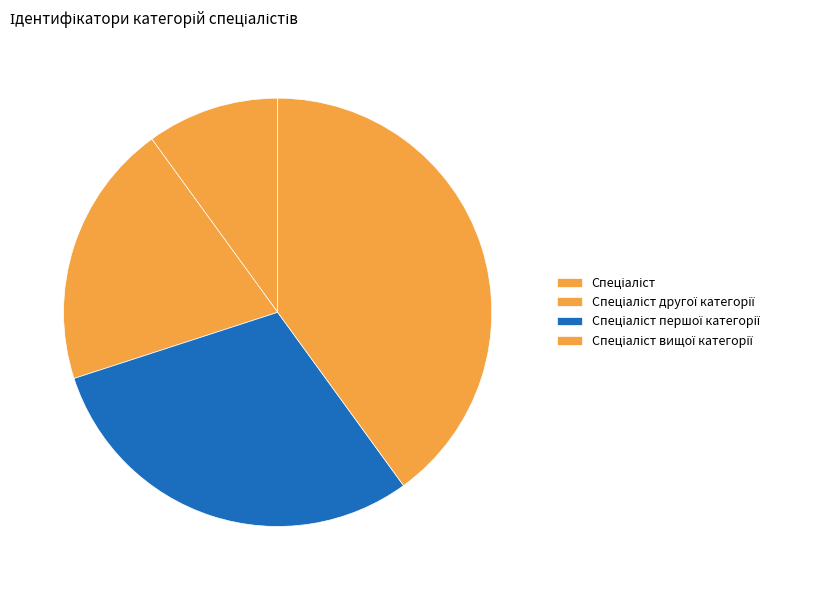

What is the change in value from Спеціаліст to Спеціаліст першої категорії?

+2